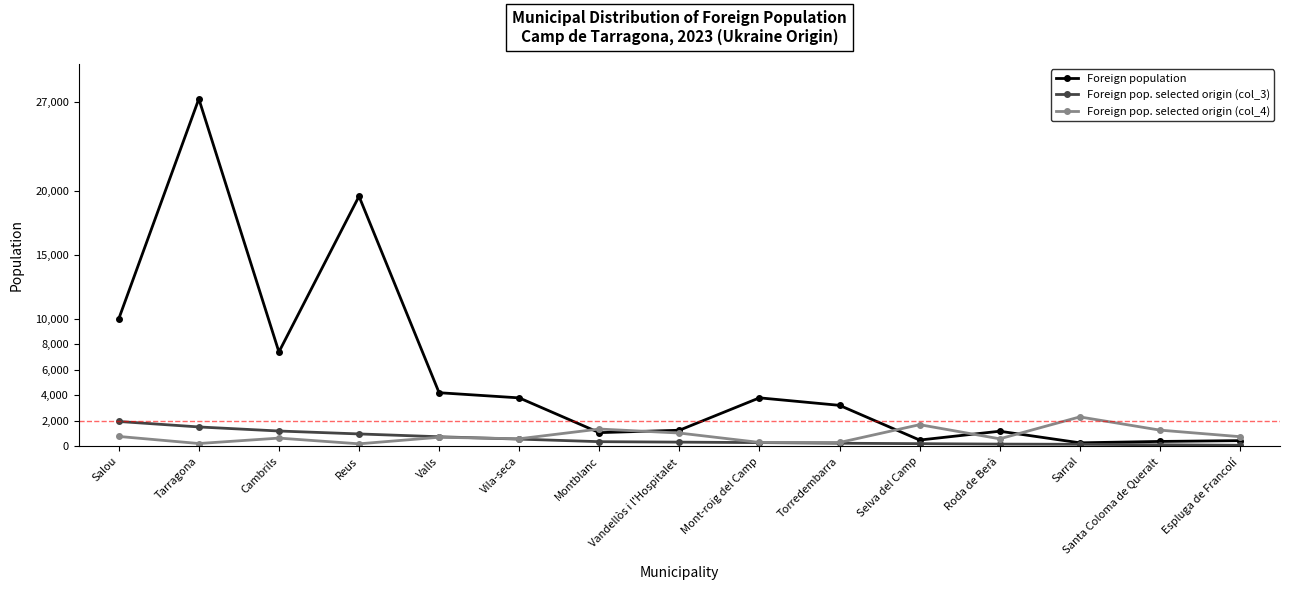

True or false: Foreign population has more than 1 interior local peaks.

True